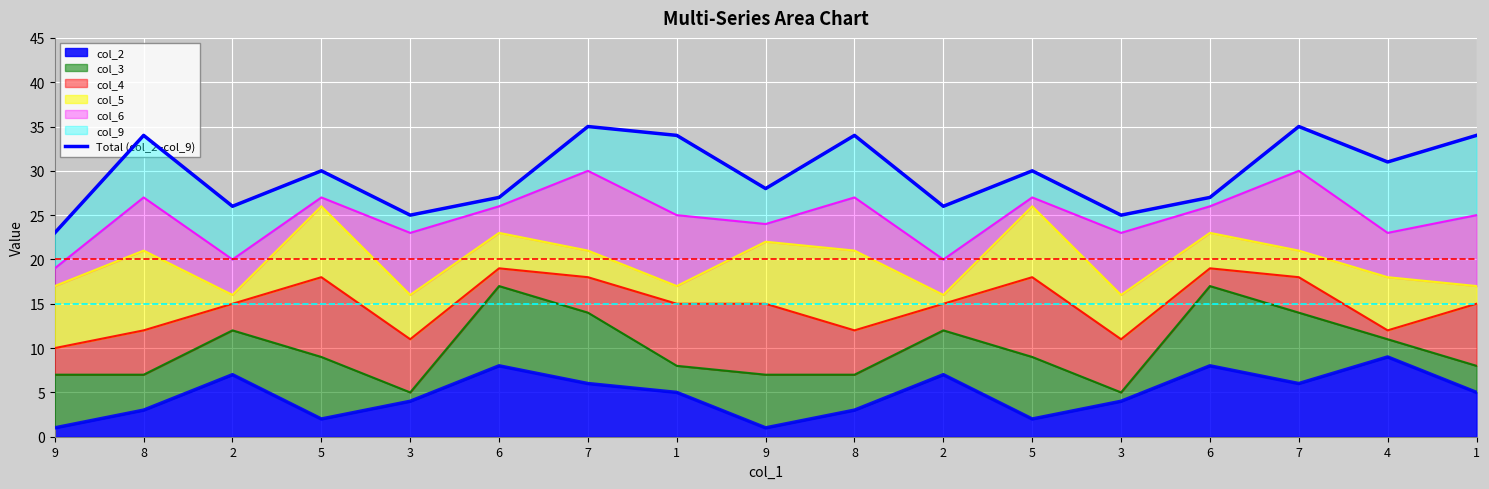

Reading right to left, what are all the values shown in this chart?

34	31	35	27	25	30	26	34	28	34	35	27	25	30	26	34	23